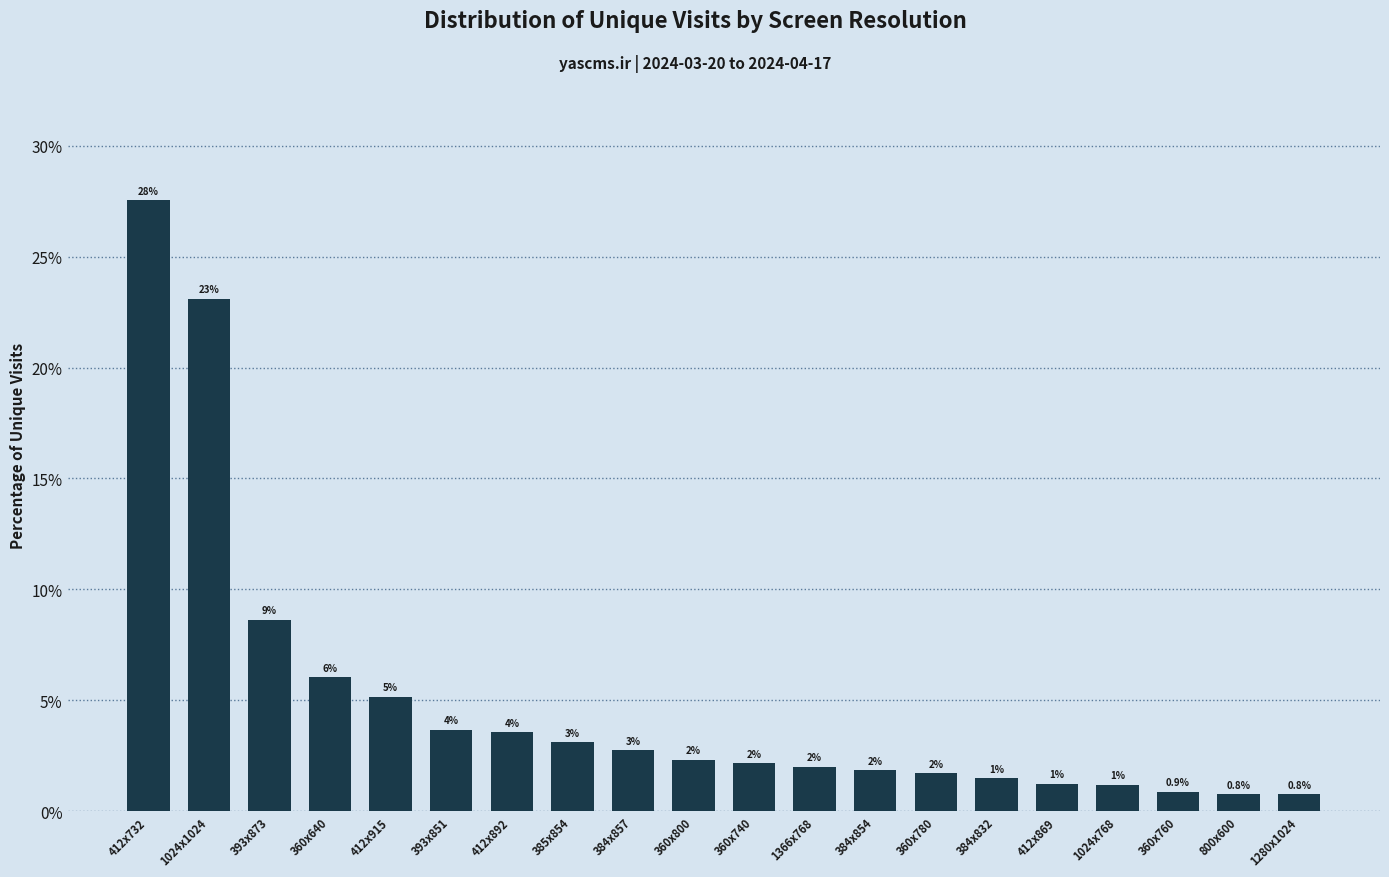

What is the label of the 12th bar from the left?

1366x768